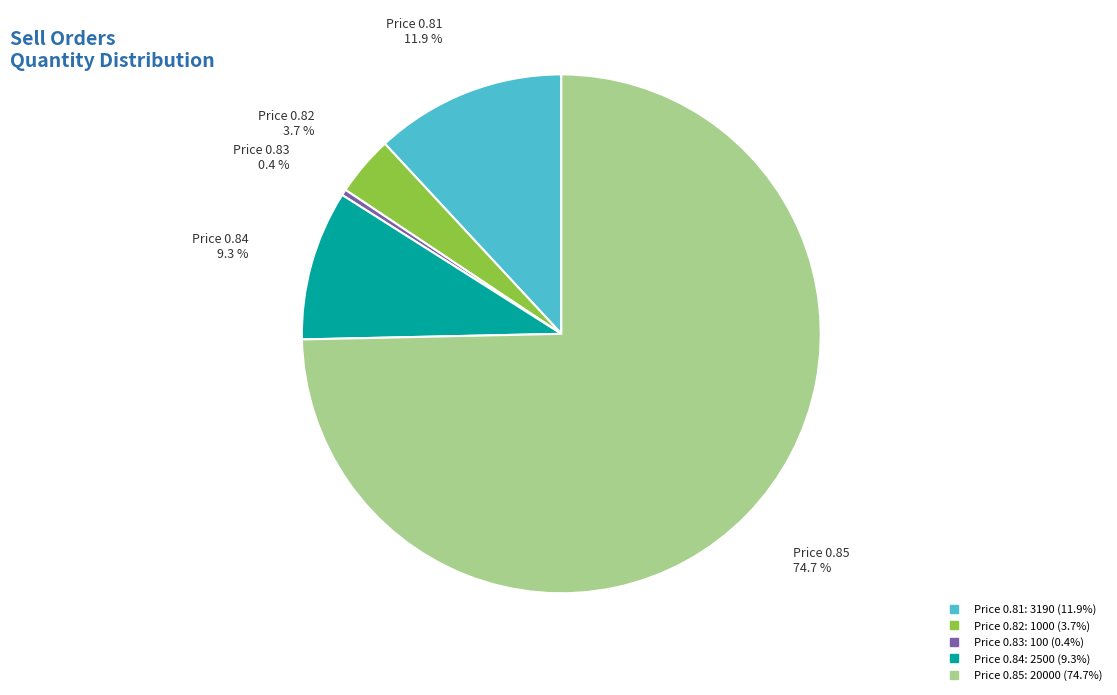

Does any single category account for the majority?

Yes